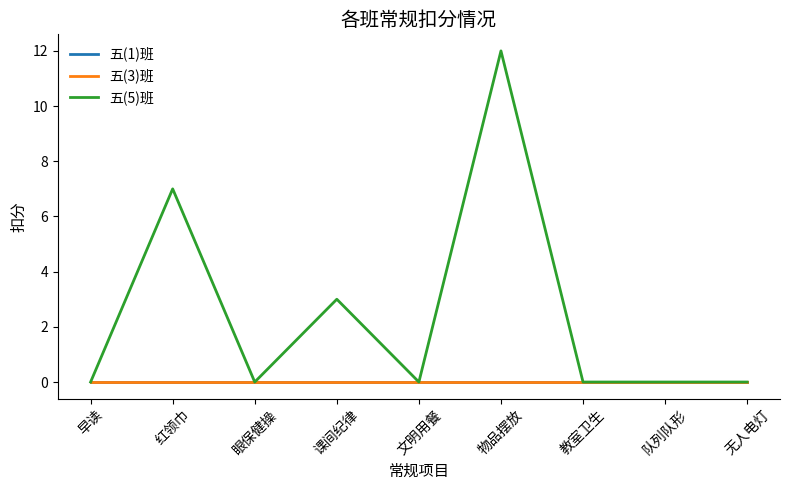

What is the label of the 1st point from the left?

早读